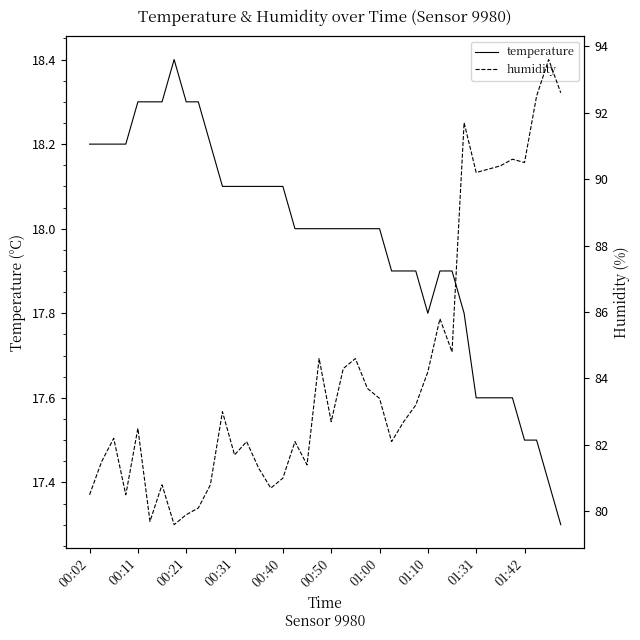

What is the label of the 23rd point from the left?

22